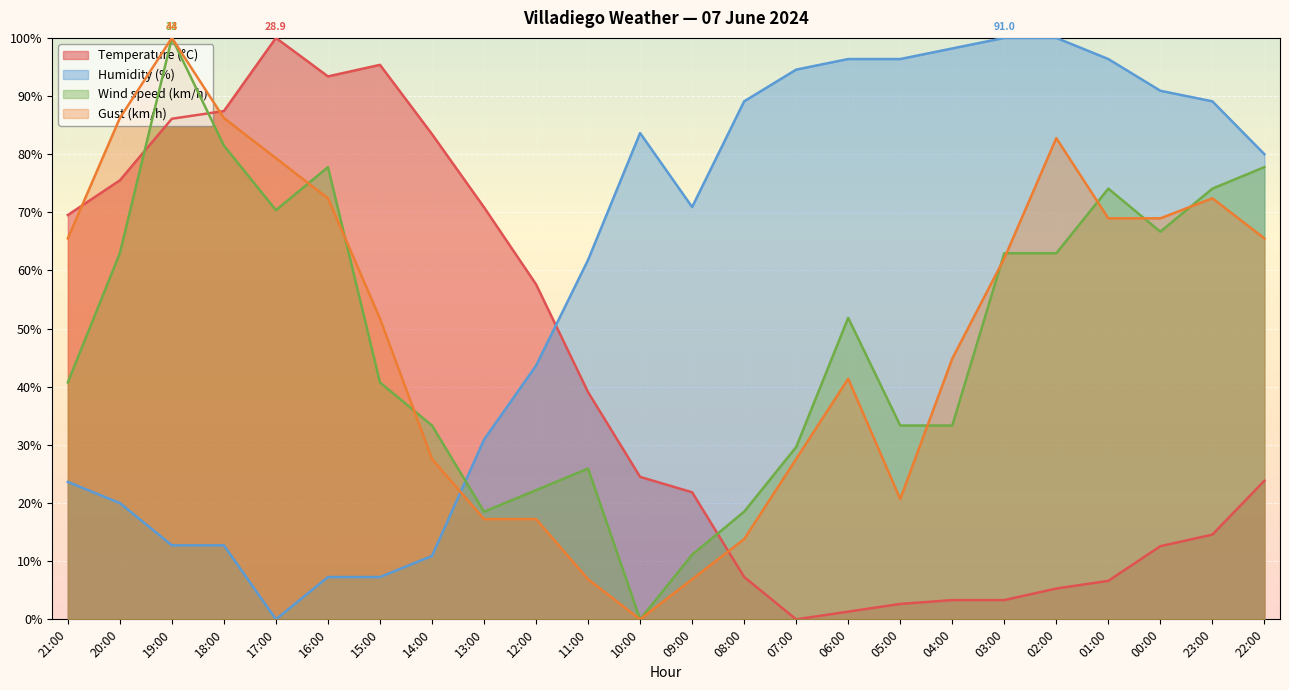

Reading left to right, extract all data points from this chart.

Temperature (°C): 21:00=69.5	20:00=75.5	19:00=86.1	18:00=87.4	17:00=100.0	16:00=93.4	15:00=95.4	14:00=83.4	13:00=70.9	12:00=57.6	11:00=39.1	10:00=24.5	09:00=21.9	08:00=7.3	07:00=0.0	06:00=1.3	05:00=2.6	04:00=3.3	03:00=3.3	02:00=5.3	01:00=6.6	00:00=12.6	23:00=14.6	22:00=23.8
Humidity (%): 21:00=23.6	20:00=20.0	19:00=12.7	18:00=12.7	17:00=0.0	16:00=7.3	15:00=7.3	14:00=10.9	13:00=30.9	12:00=43.6	11:00=61.8	10:00=83.6	09:00=70.9	08:00=89.1	07:00=94.5	06:00=96.4	05:00=96.4	04:00=98.2	03:00=100.0	02:00=100.0	01:00=96.4	00:00=90.9	23:00=89.1	22:00=80.0
Wind speed (km/h): 21:00=40.7	20:00=63.0	19:00=100.0	18:00=81.5	17:00=70.4	16:00=77.8	15:00=40.7	14:00=33.3	13:00=18.5	12:00=22.2	11:00=25.9	10:00=0.0	09:00=11.1	08:00=18.5	07:00=29.6	06:00=51.9	05:00=33.3	04:00=33.3	03:00=63.0	02:00=63.0	01:00=74.1	00:00=66.7	23:00=74.1	22:00=77.8
Gust (km/h): 21:00=65.5	20:00=86.2	19:00=100.0	18:00=86.2	17:00=79.3	16:00=72.4	15:00=51.7	14:00=27.6	13:00=17.2	12:00=17.2	11:00=6.9	10:00=0.0	09:00=6.9	08:00=13.8	07:00=27.6	06:00=41.4	05:00=20.7	04:00=44.8	03:00=62.1	02:00=82.8	01:00=69.0	00:00=69.0	23:00=72.4	22:00=65.5